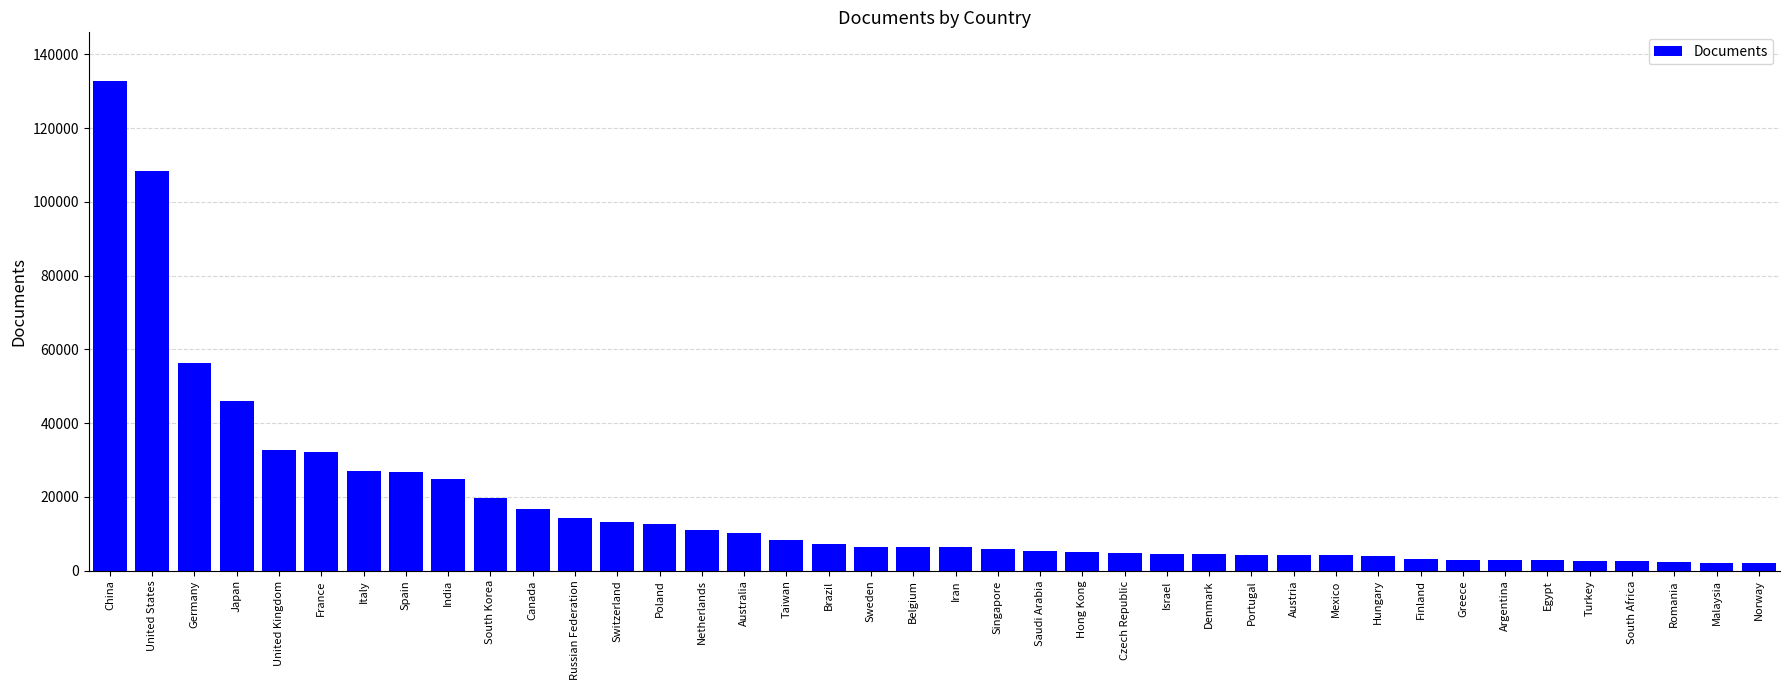

True or false: the data shows 4461 at Israel.

True